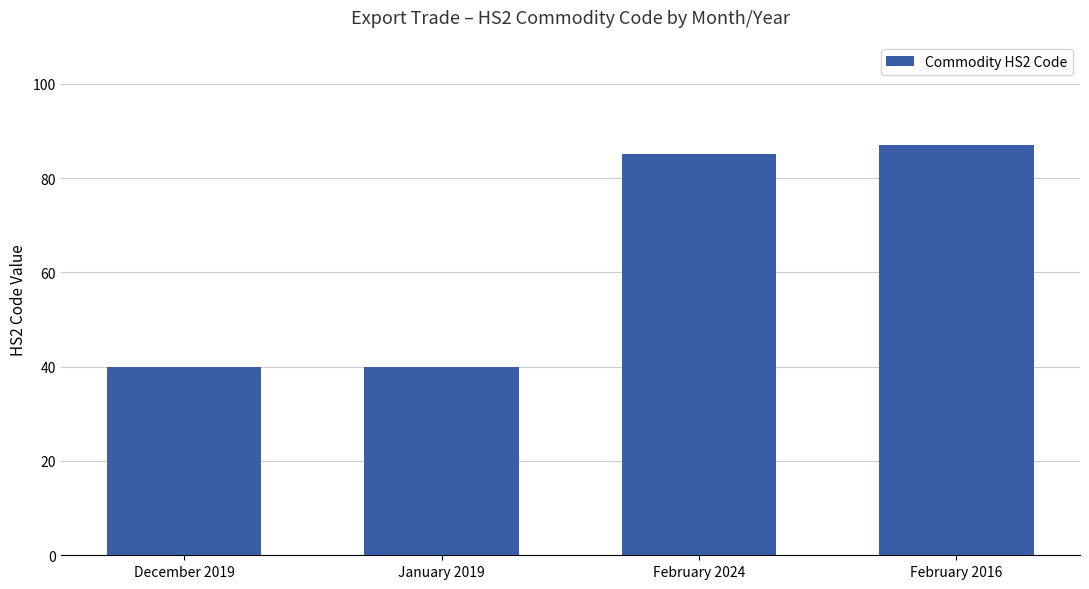

What is the sum of the values at December 2019 and January 2019?

80